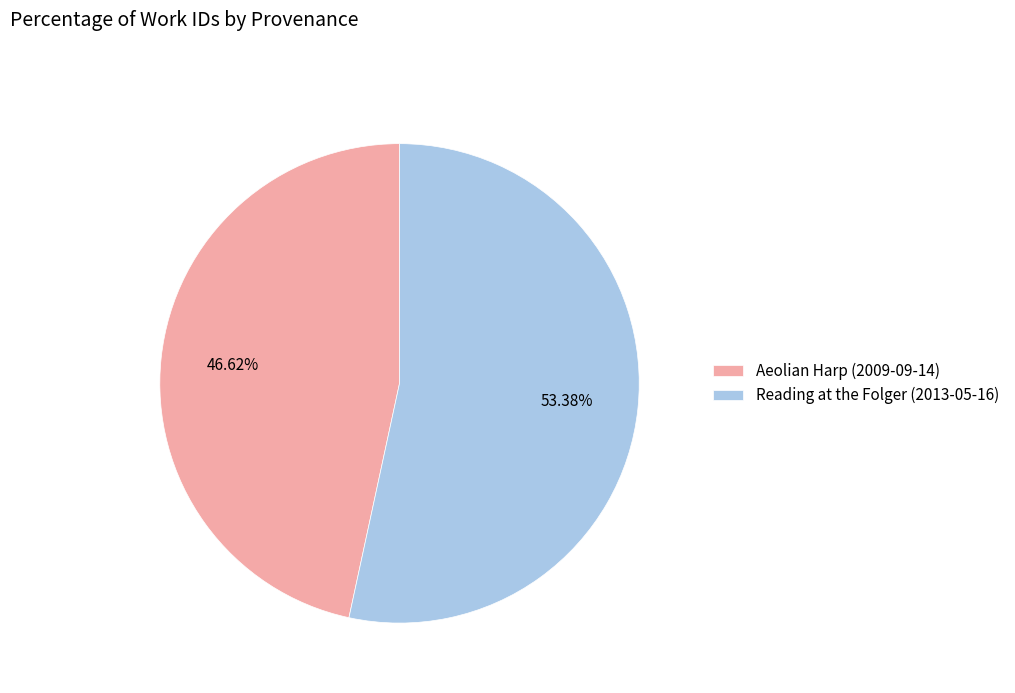

Count the number of slices in the pie.

2